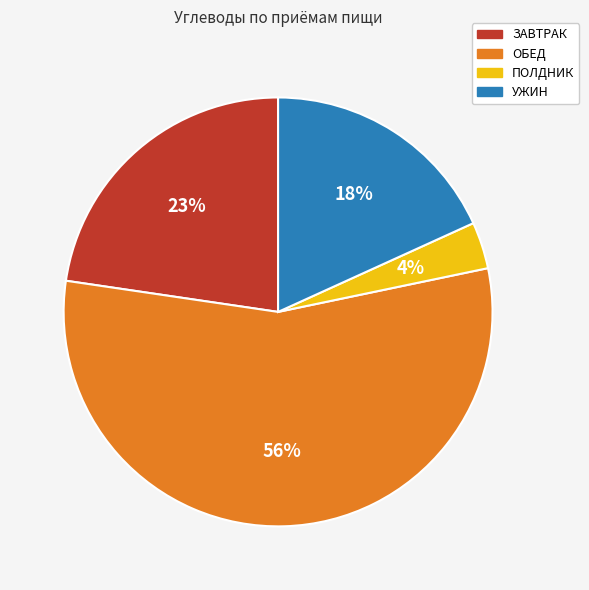

To the nearest percent, what is the average slice percentage?

25%